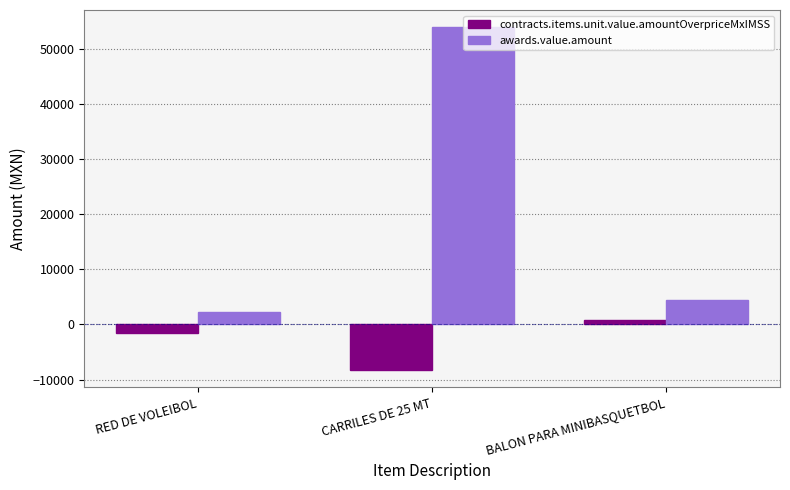

How many bars are there in each group?

2